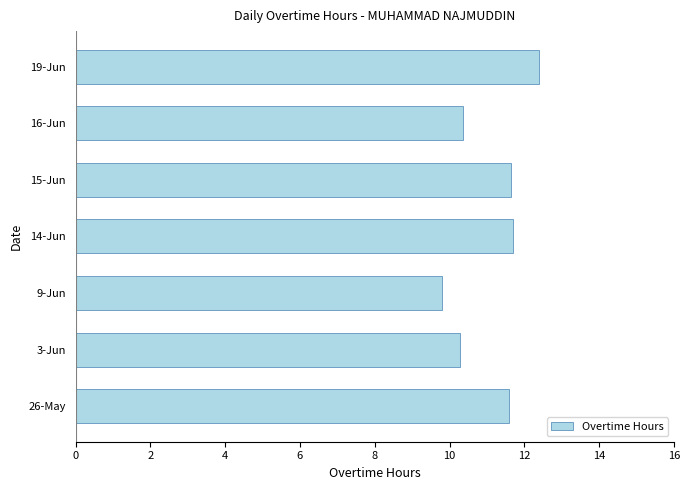

What is the maximum value shown in the chart?

12.4